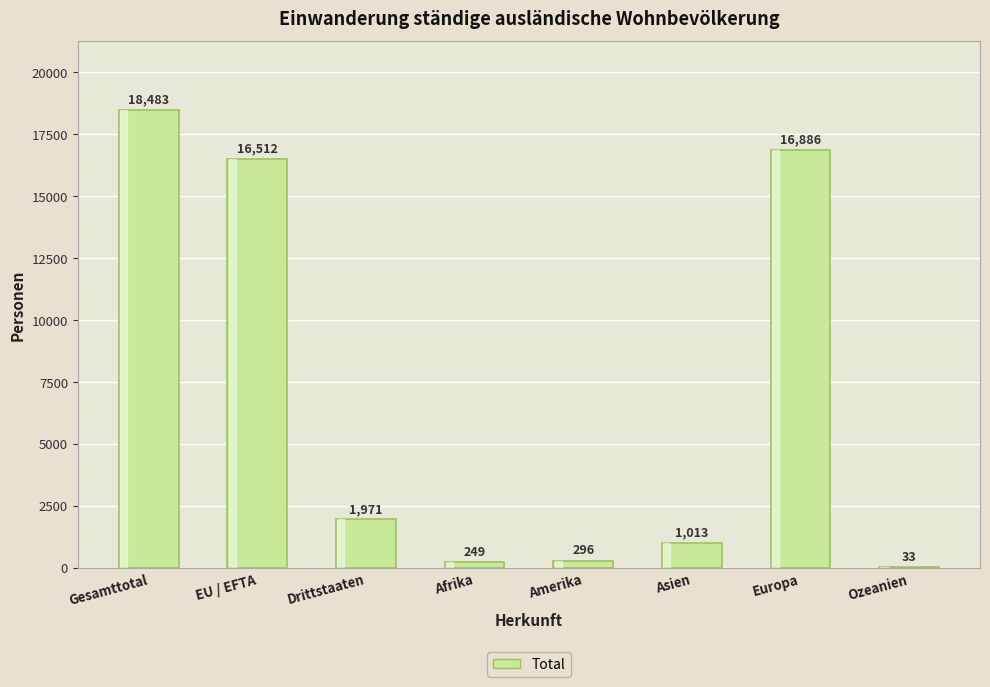

What is the average value?

6930